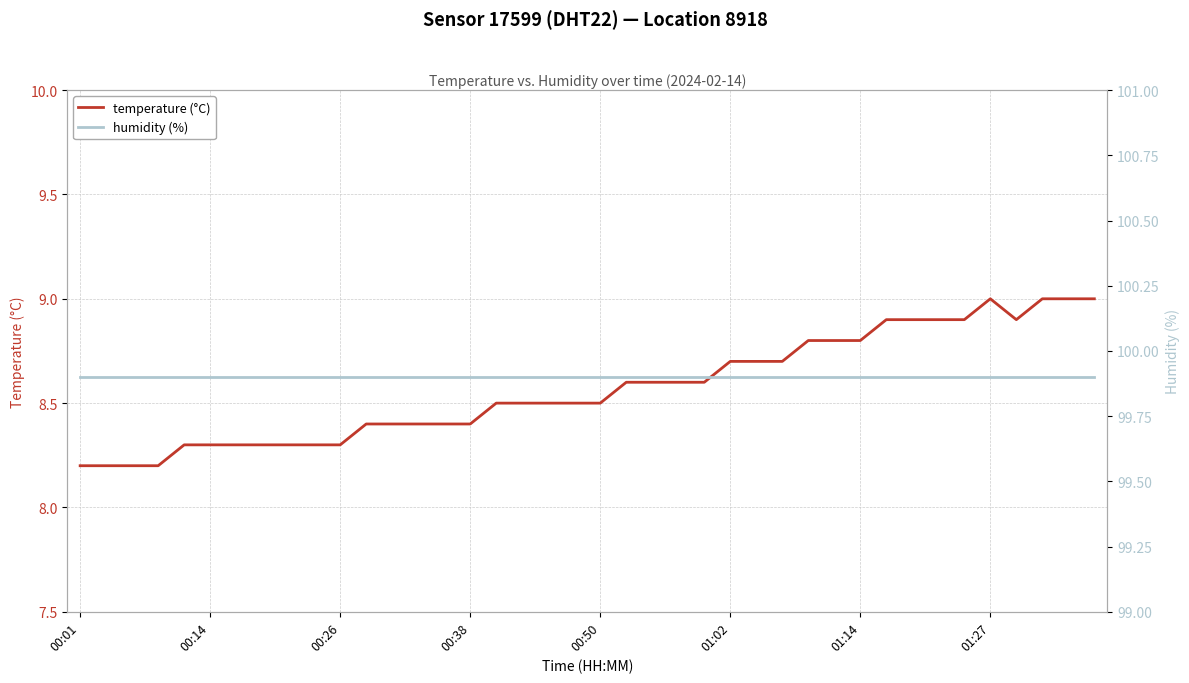

What is the minimum value for temperature (°C)?

8.2